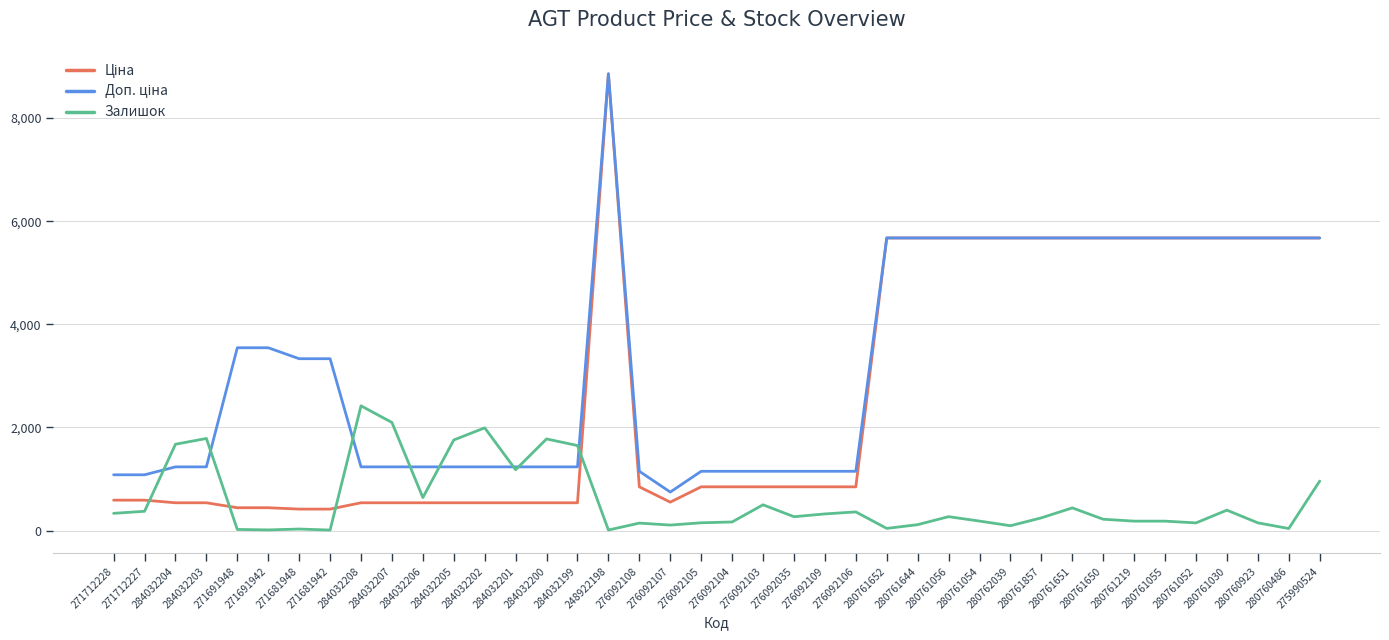

What is the spread (max minus min) of values at 276092106?

787.7